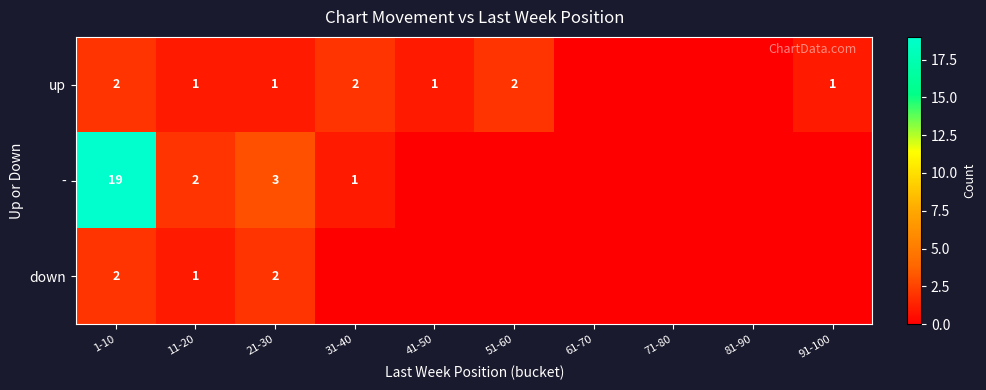

The value of - at 1-10 is 19. True or false?

True